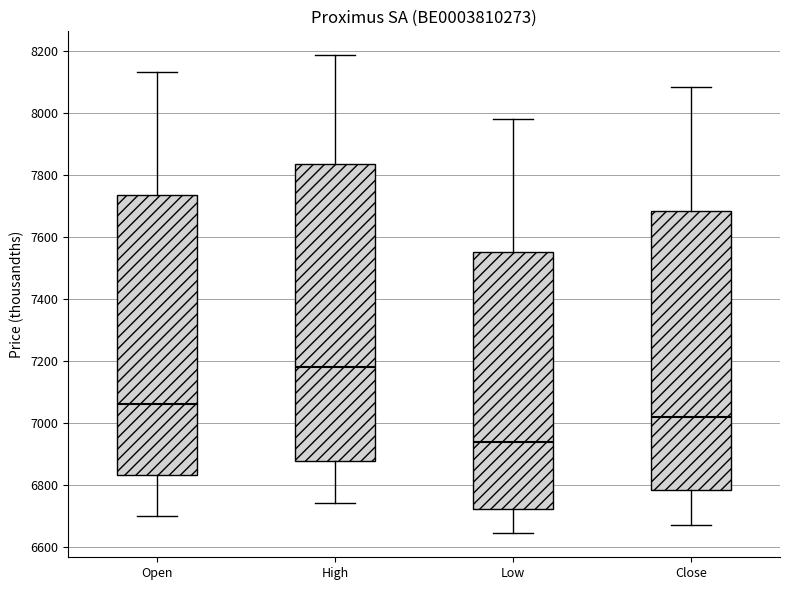

Reading left to right, read every box against the y-axis: the position of its median line, the range the box covers, and the ends of its whiskers. The values are not printed on the chart, so give them approximately, as read against the axis.

Open: median 7060, box 6840 to 7740, whiskers 6700 to 8140
High: median 7180, box 6880 to 7840, whiskers 6740 to 8180
Low: median 6940, box 6720 to 7560, whiskers 6640 to 7980
Close: median 7020, box 6780 to 7680, whiskers 6680 to 8080